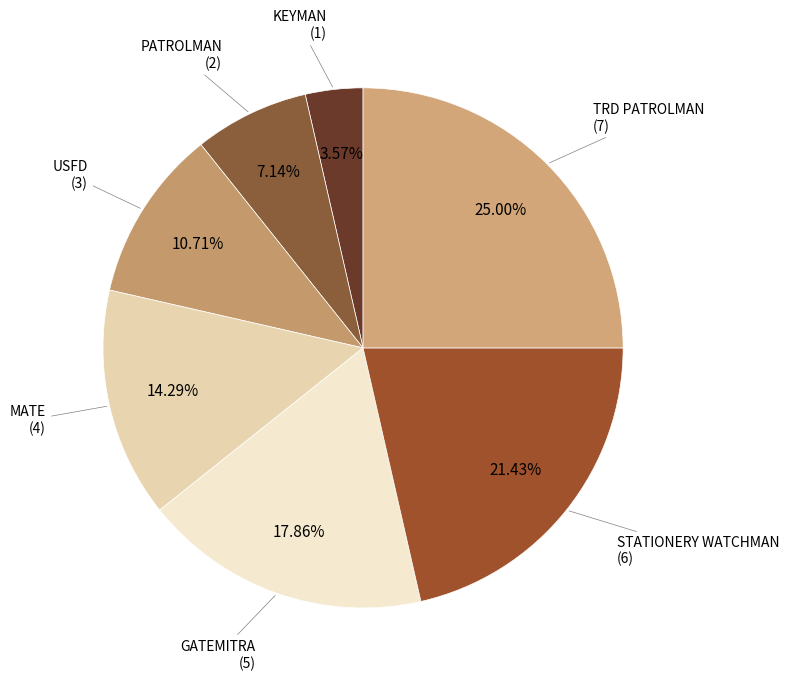

Is there a majority slice in this chart?

No